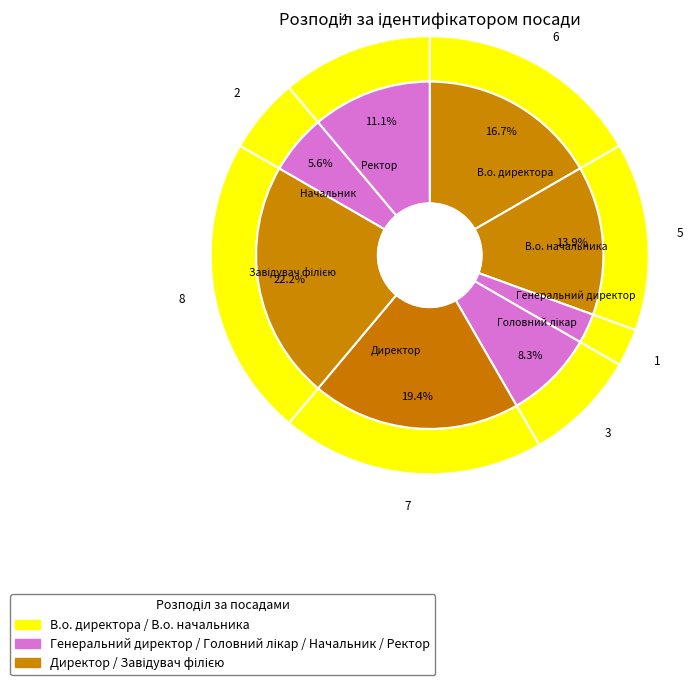

What is the change in value from Генеральний директор to Директор?

+6